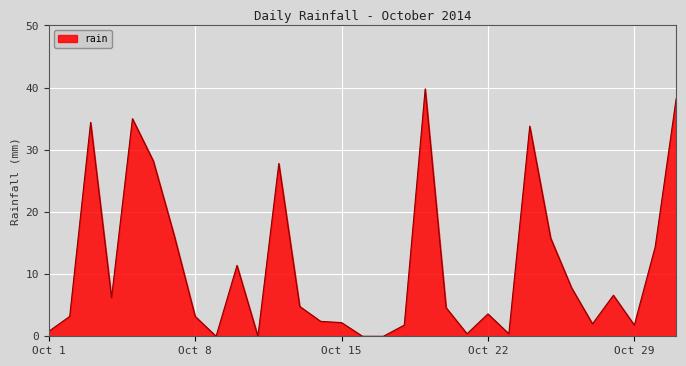

What is the difference between the second highest and second lowest values?

38.2